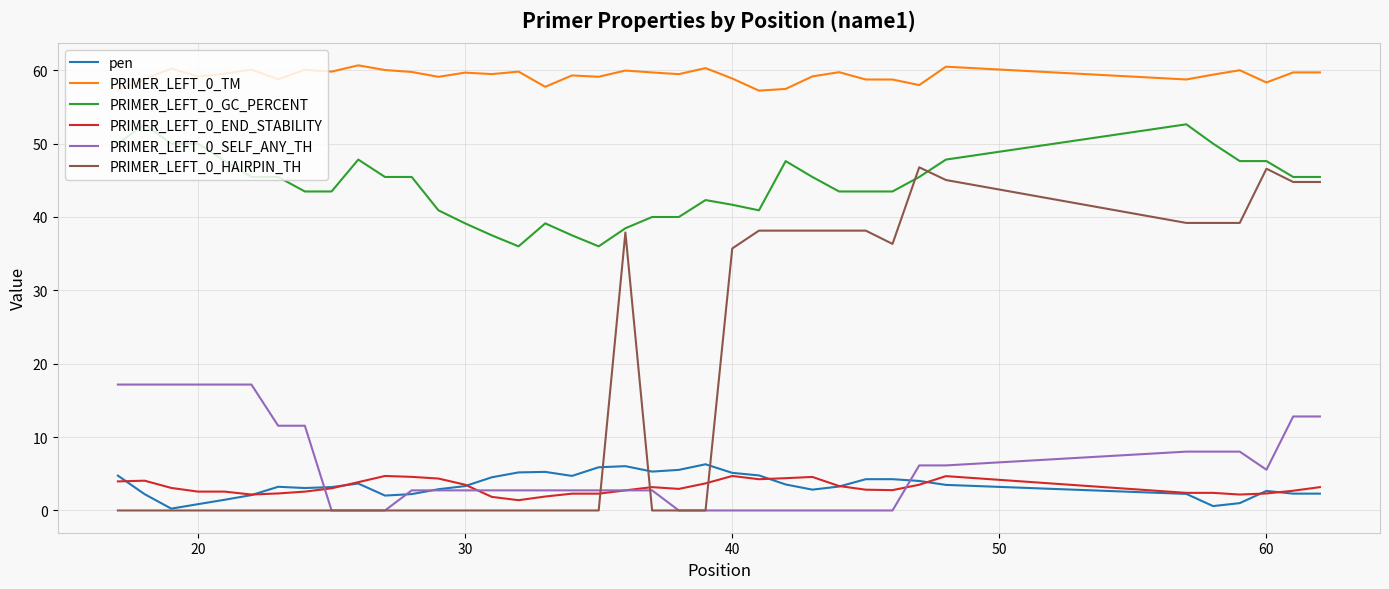

Which series has the widest spread of values?

PRIMER_LEFT_0_HAIRPIN_TH